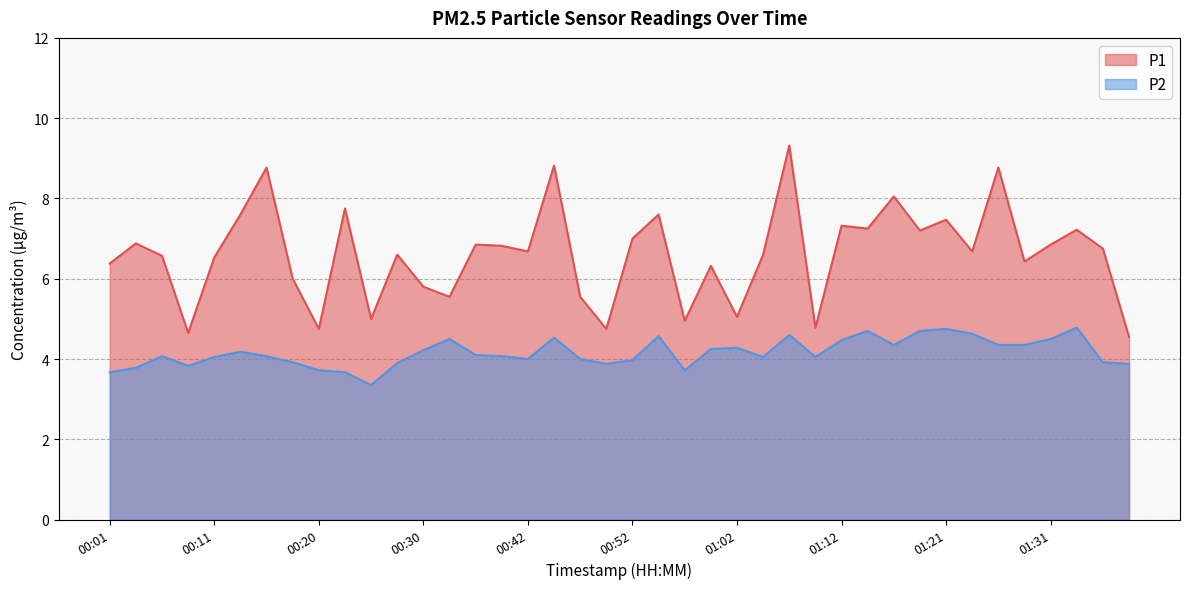

At how many categories does at least one series exceed 5?

33